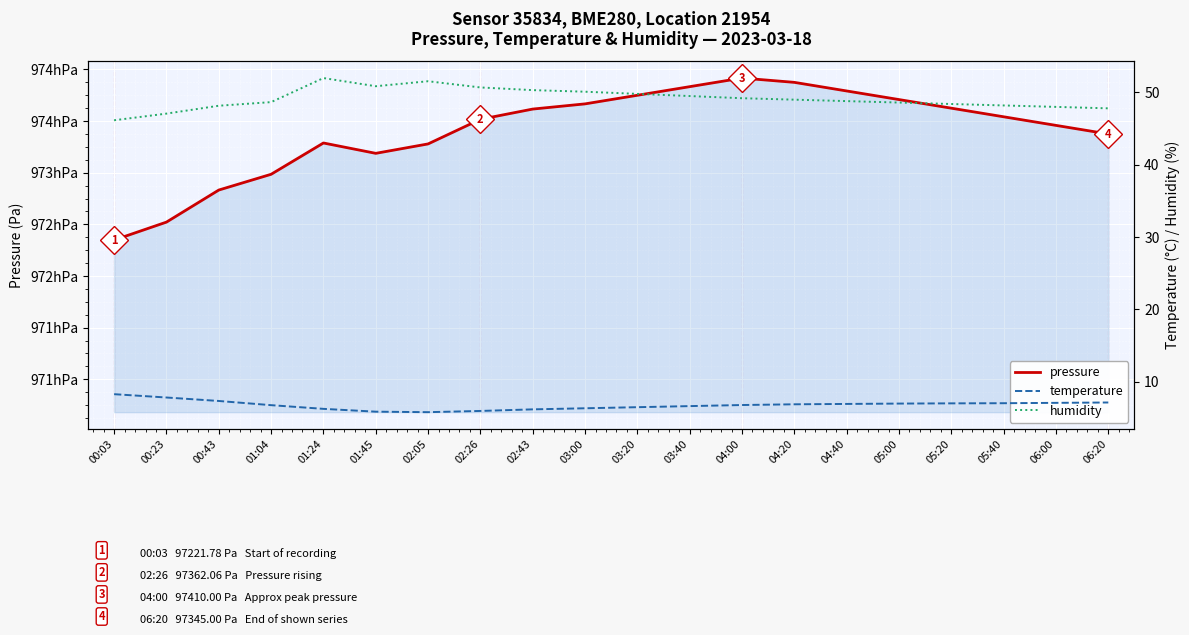

At which label does pressure reach its minimum?

00:03